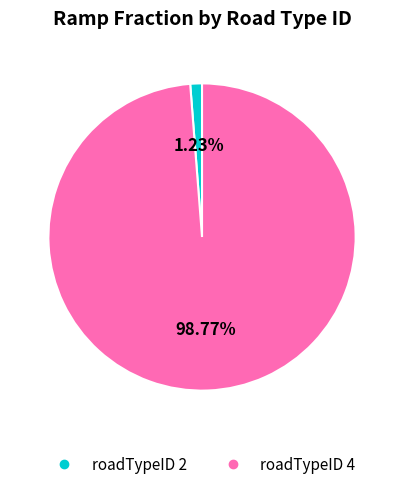

Is there any slice that represents more than half of the pie?

Yes